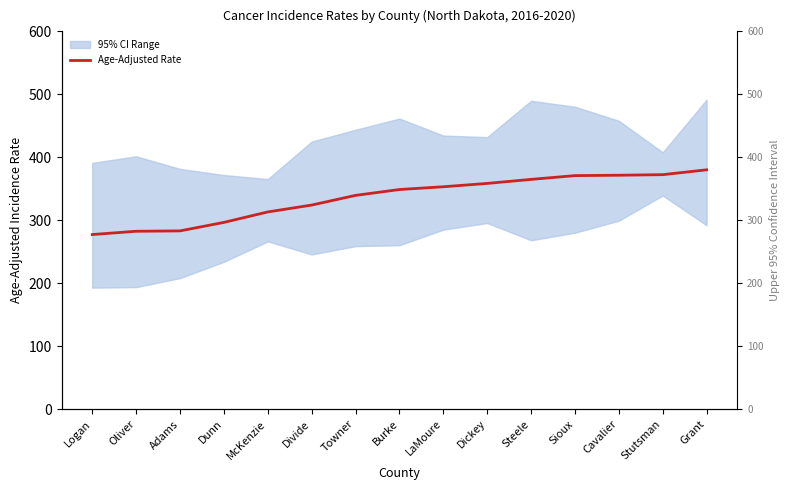

List the labels in order of value, smallest first.

Logan, Oliver, Adams, Dunn, McKenzie, Divide, Towner, Burke, LaMoure, Dickey, Steele, Sioux, Cavalier, Stutsman, Grant